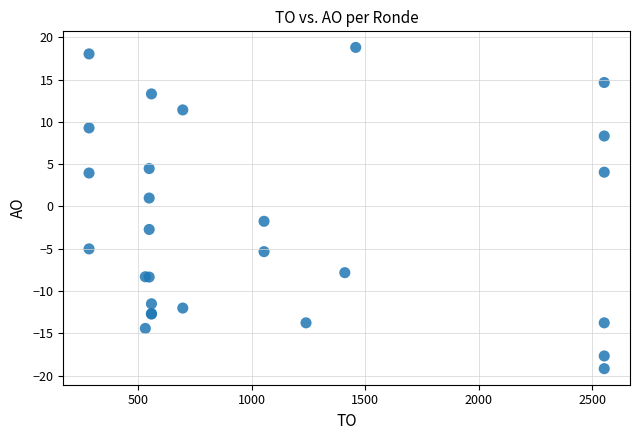

What Y value in the scatter plot is closest to 0?

1.0